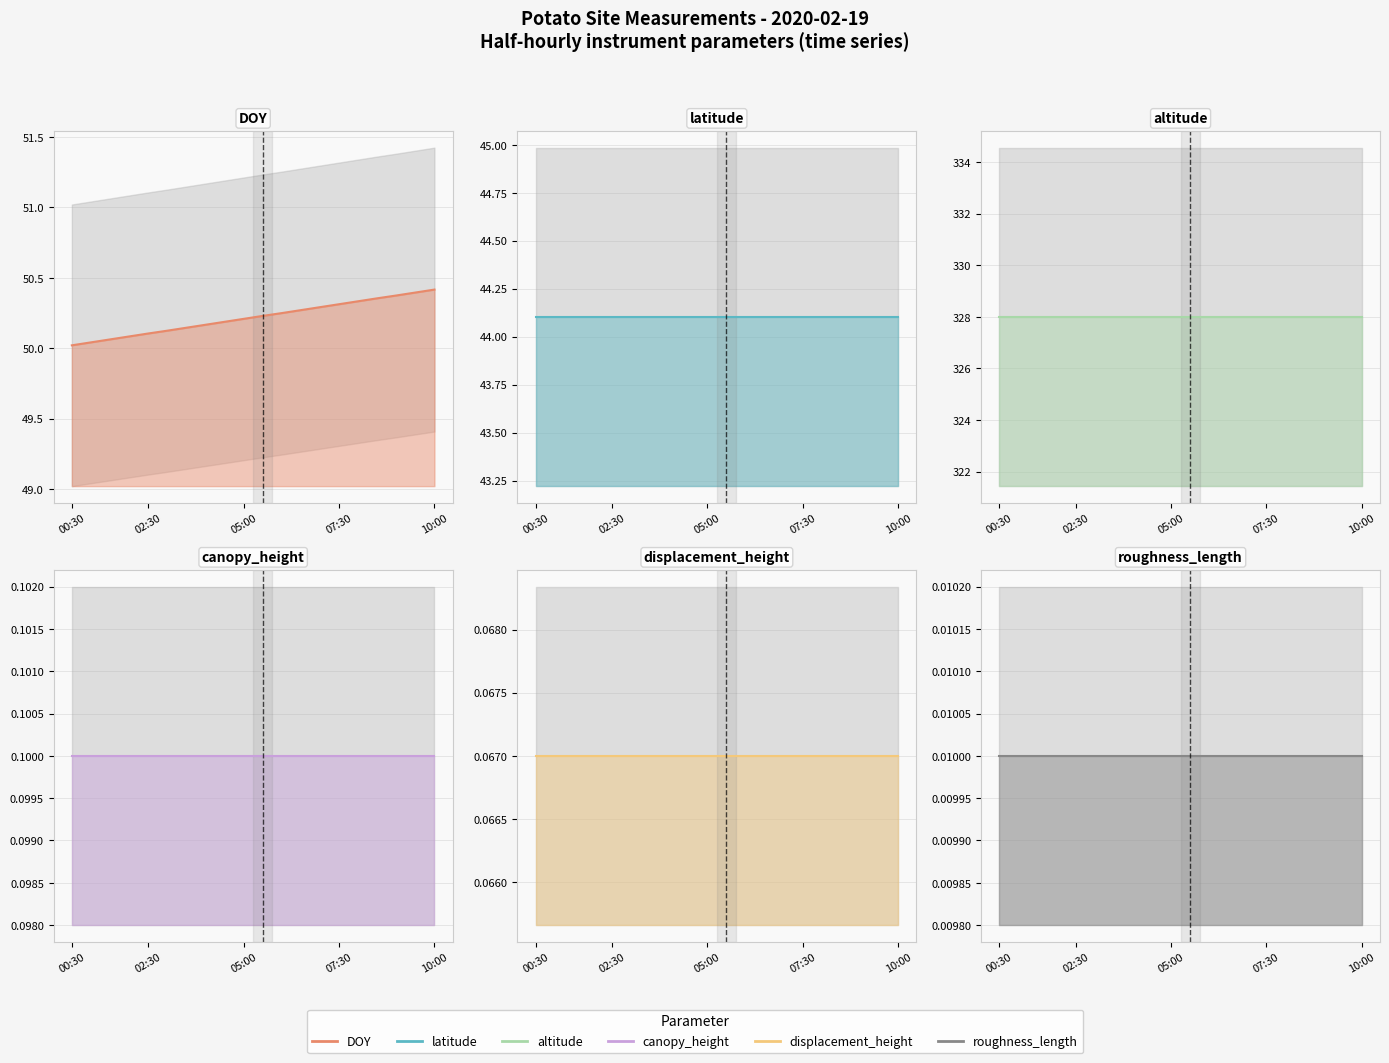

Reading left to right, transcribe all the data shown in this chart.

DOY: 50.0	50.0	50.1	50.1	50.1	50.1	50.1	50.2	50.2	50.2	50.2	50.2	50.3	50.3	50.3	50.3	50.4	50.4	50.4	50.4
latitude: 44.1	44.1	44.1	44.1	44.1	44.1	44.1	44.1	44.1	44.1	44.1	44.1	44.1	44.1	44.1	44.1	44.1	44.1	44.1	44.1
altitude: 328.0	328.0	328.0	328.0	328.0	328.0	328.0	328.0	328.0	328.0	328.0	328.0	328.0	328.0	328.0	328.0	328.0	328.0	328.0	328.0
canopy_height: 0.1	0.1	0.1	0.1	0.1	0.1	0.1	0.1	0.1	0.1	0.1	0.1	0.1	0.1	0.1	0.1	0.1	0.1	0.1	0.1
displacement_height: 0.1	0.1	0.1	0.1	0.1	0.1	0.1	0.1	0.1	0.1	0.1	0.1	0.1	0.1	0.1	0.1	0.1	0.1	0.1	0.1
roughness_length: 0.0	0.0	0.0	0.0	0.0	0.0	0.0	0.0	0.0	0.0	0.0	0.0	0.0	0.0	0.0	0.0	0.0	0.0	0.0	0.0